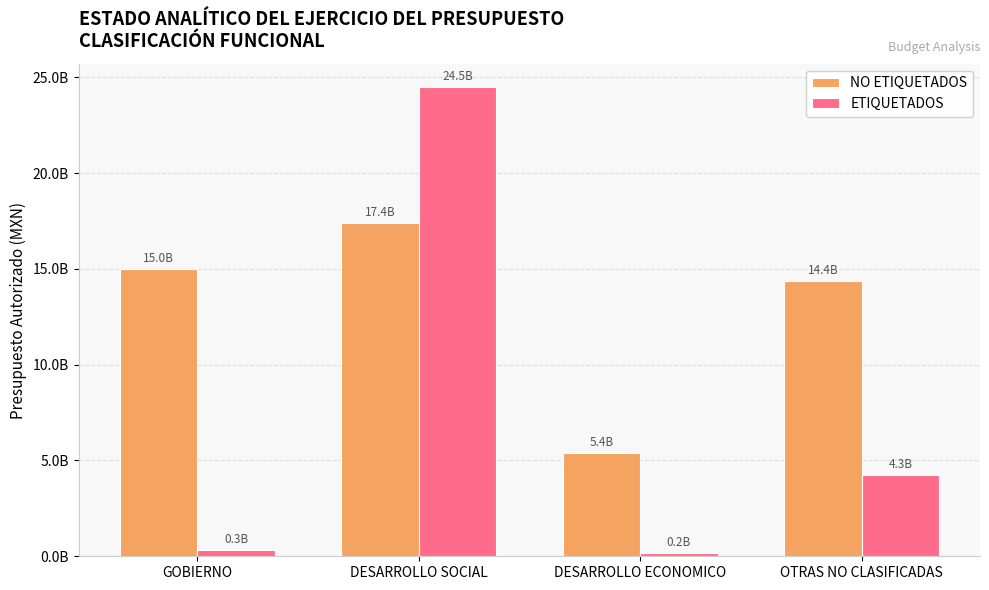

The NO ETIQUETADOS series shows 17417278931 at DESARROLLO SOCIAL. True or false?

True